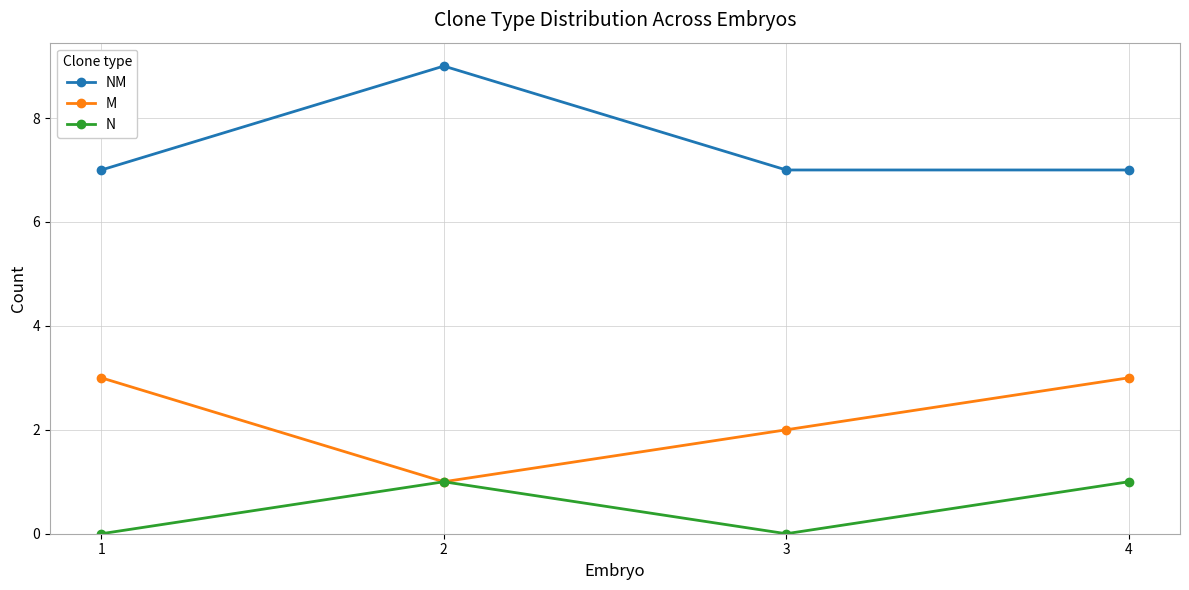

List the series in order of their overall mean, lowest first.

N, M, NM